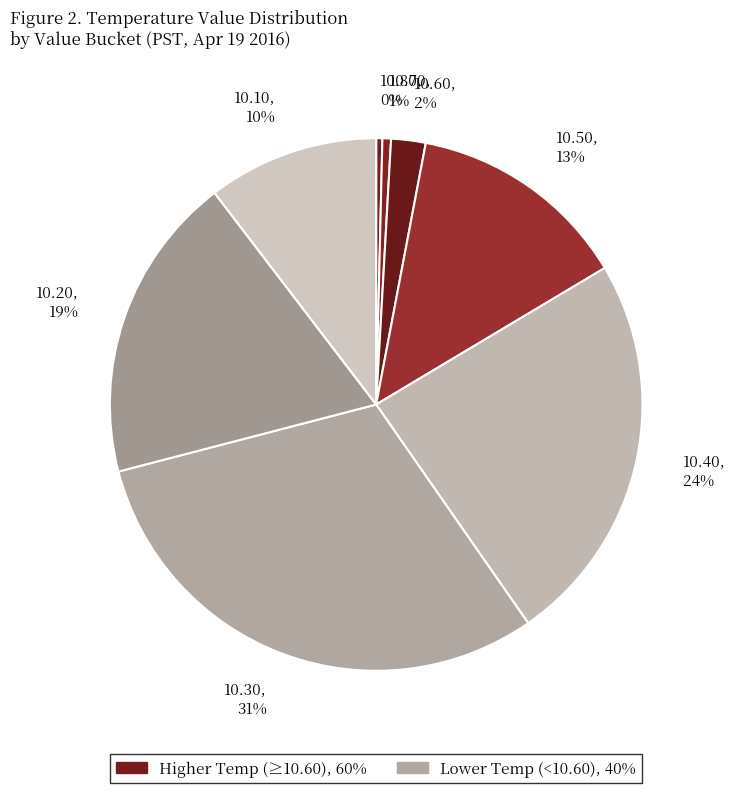

Between 10.50, 13% and 10.80, 0%, which is larger?

10.50, 13%